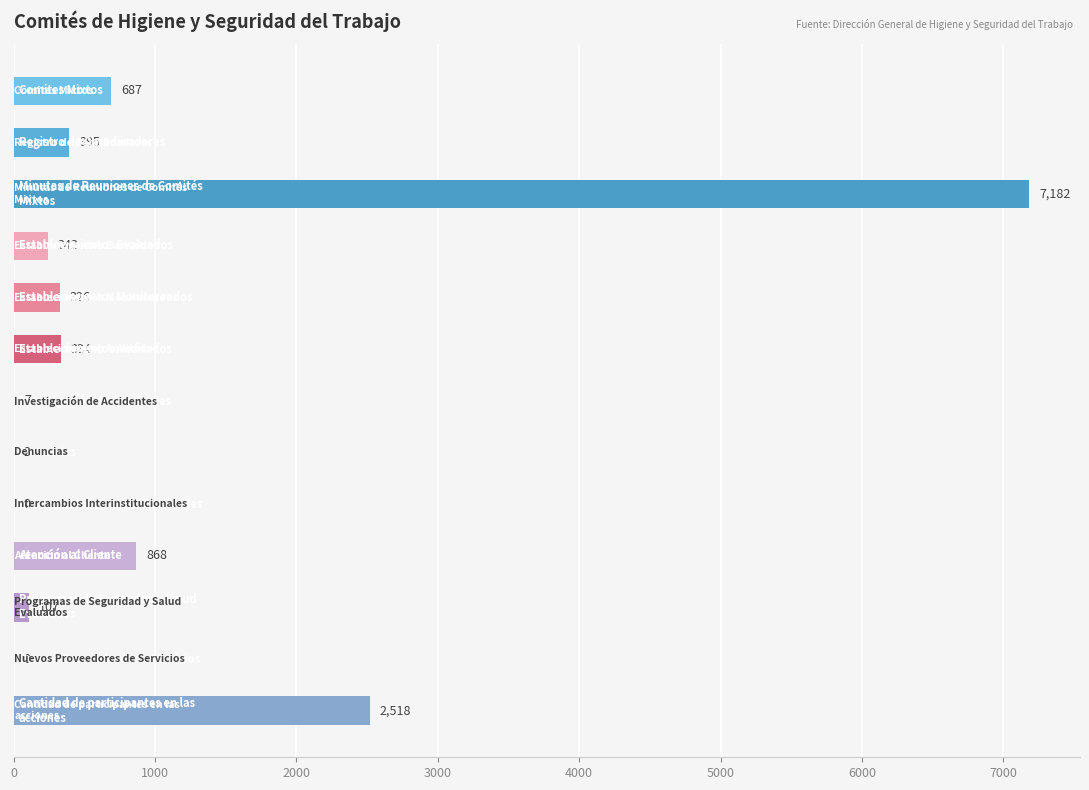

What is the greatest value displayed?

7182